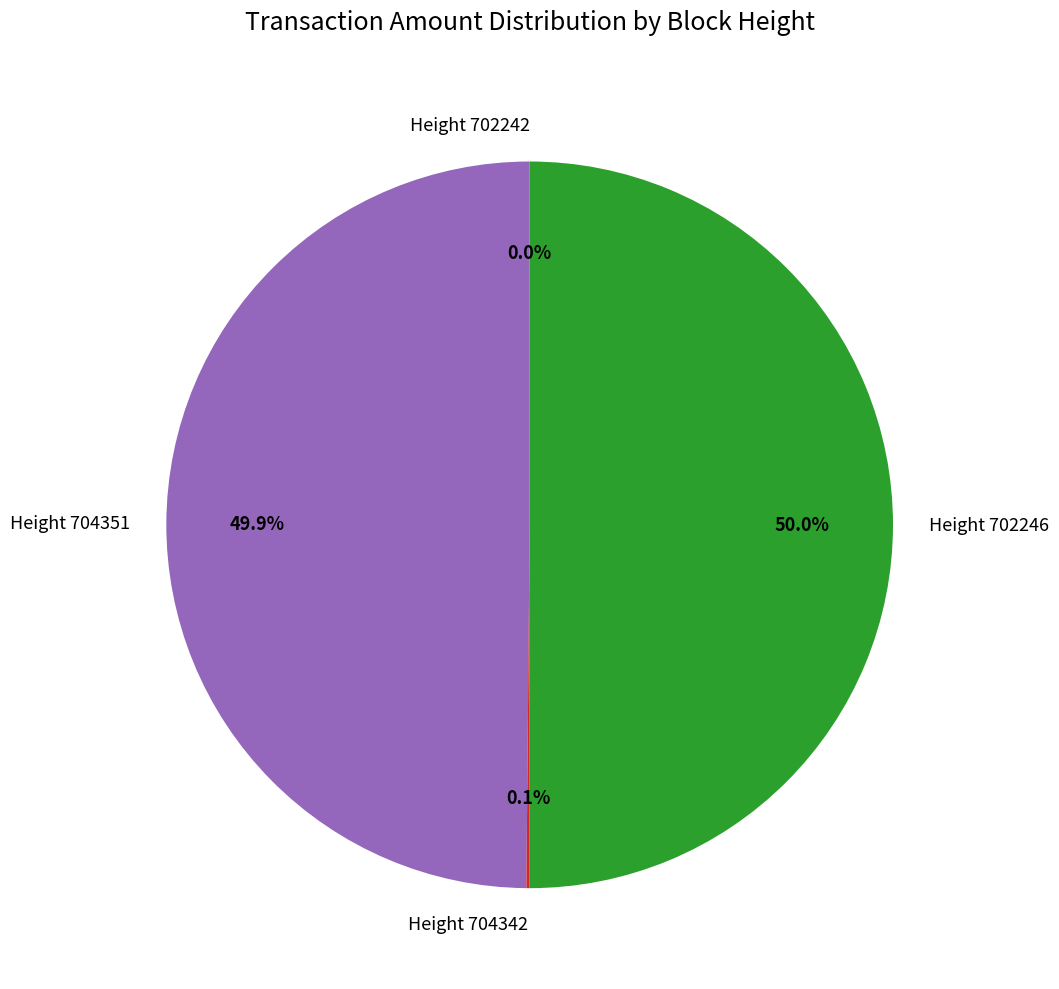

Does Height 704351 account for over 50% of the chart?

No